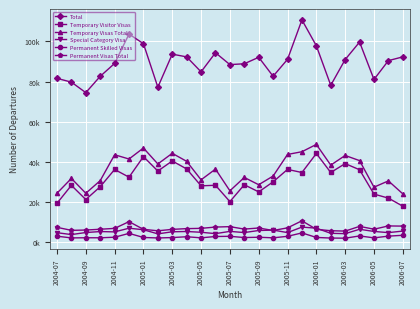

Reading left to right, list all the values displayed in this chart.

Total: 81600	79720	74480	82620	89040	103660	98890	77200	93660	92300	84840	94370	88450	88870	92100	82640	91080	110720	97840	78140	90970	99680	81050	90430	92310
Temporary Visitor Visas: 19340	28280	21220	27600	36190	32370	42600	35420	40440	36460	28050	28320	20180	28590	25020	30040	36230	34680	44160	34690	39120	36060	23930	21930	17900
Temporary Visas Total: 24350	31740	24340	30630	43530	41410	46890	38940	44250	40250	31040	36380	25570	32220	28600	32920	43680	45040	48680	38370	43170	40610	27380	30510	24060
Special Category Visa: 4690	3760	4780	5260	5100	6930	6170	4110	5150	5290	4910	4230	5350	4760	5790	5990	4750	7490	6950	4390	4210	6390	5320	4730	5500
Permanent Skilled Visas: 2950	2100	2170	2160	2440	4350	2320	2070	2270	2680	2130	2800	2890	2280	2430	2140	2890	4590	2330	2030	1960	3080	2120	2980	3400
Permanent Visas Total: 7370	5860	6020	6410	6840	10200	6370	5640	6350	6720	6860	7500	7710	6490	7030	5800	7100	10620	6380	5680	5490	7850	6430	8060	7980